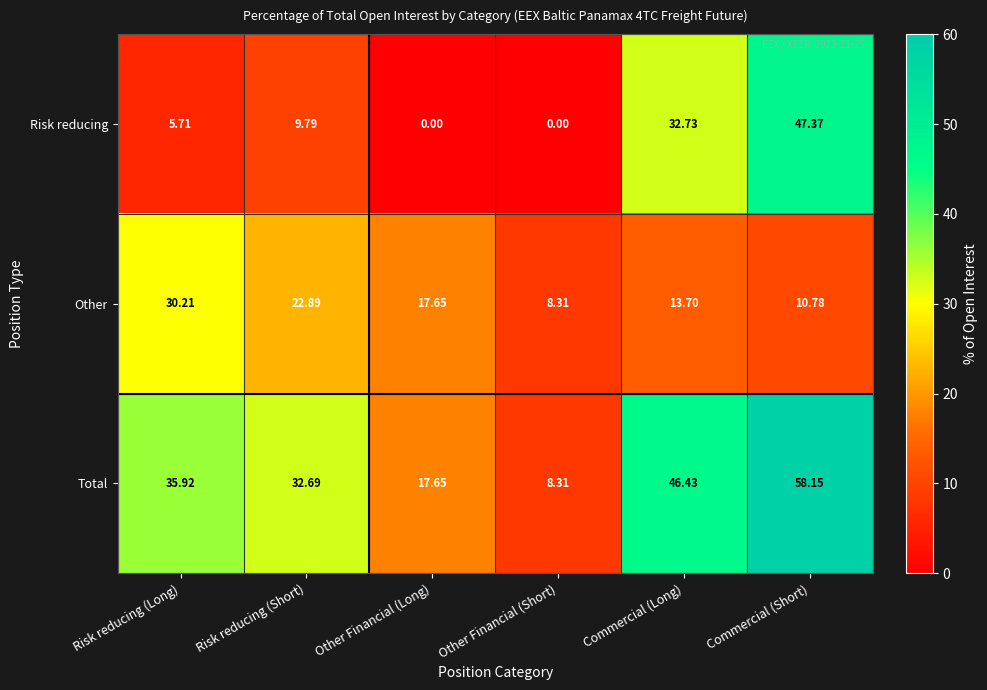

Which series has the largest total across all categories?

Total